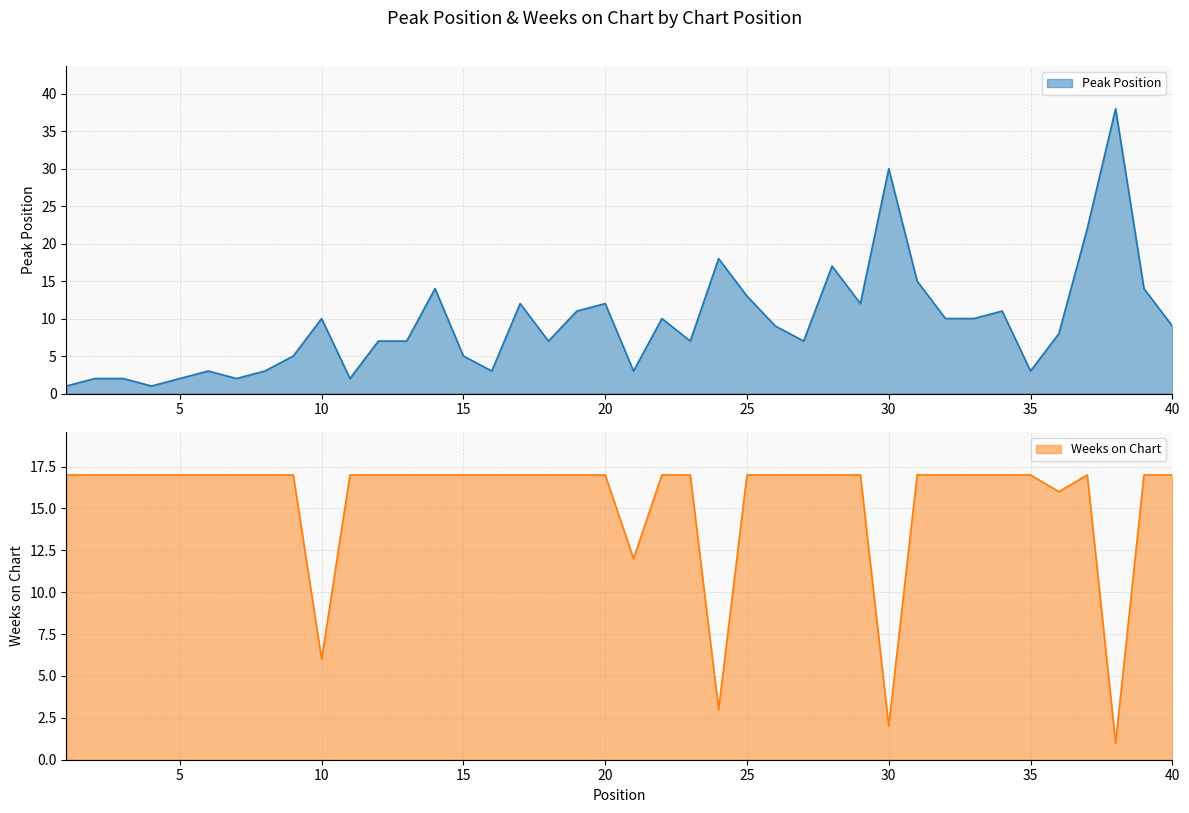

What is the sum of the Weeks on Chart values at 28 and 25?

34